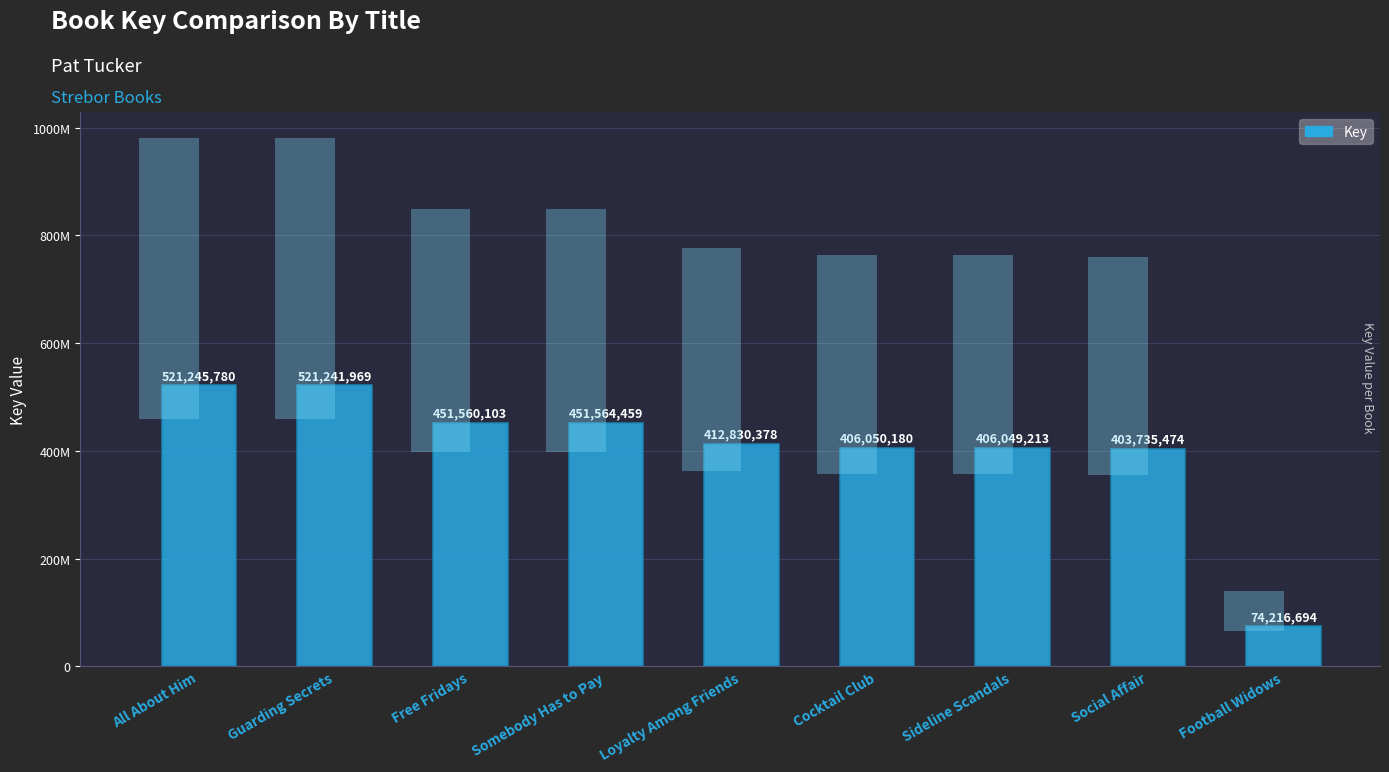

List the labels in order of value, smallest first.

Football Widows, Social Affair, Sideline Scandals, Cocktail Club, Loyalty Among Friends, Free Fridays, Somebody Has to Pay, Guarding Secrets, All About Him